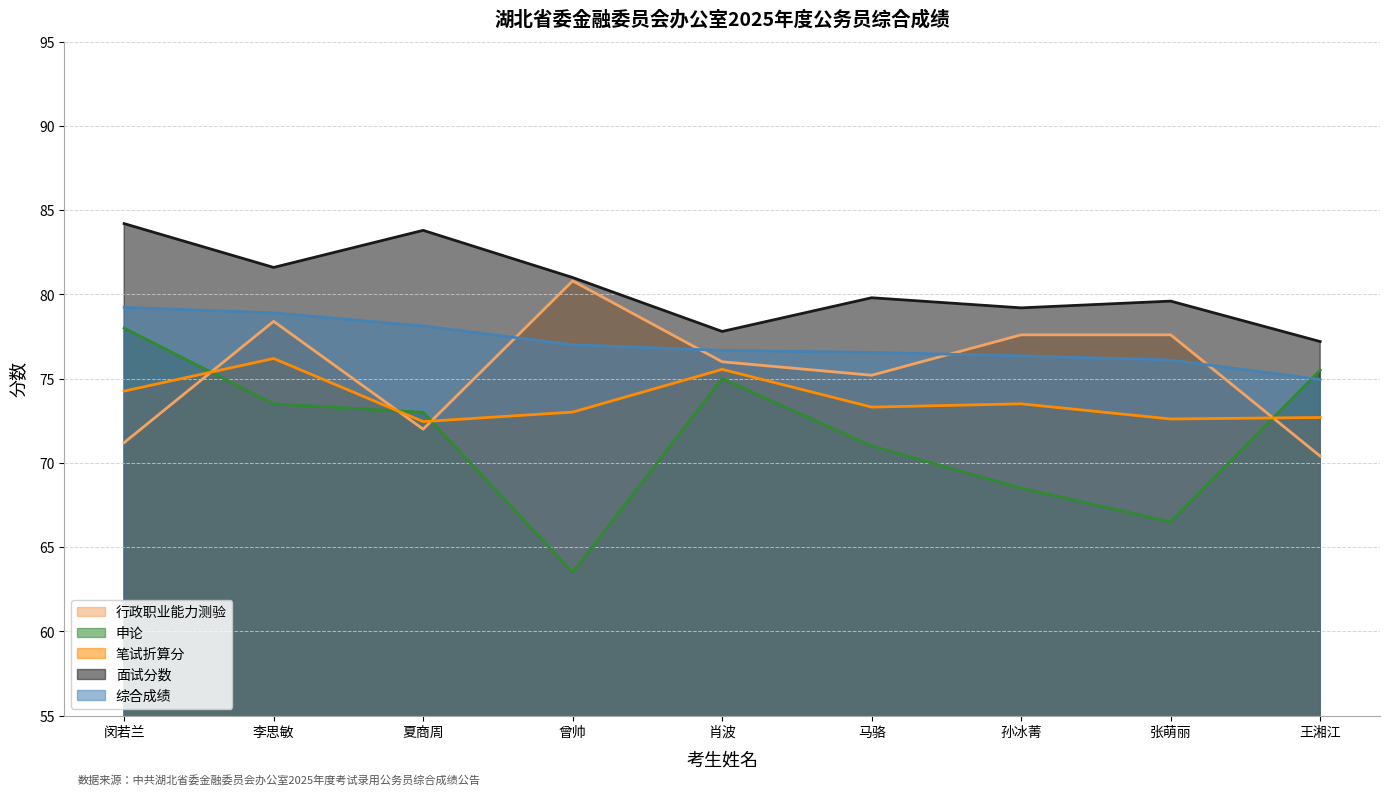

The 面试分数 series shows 122.6 at 肖波. True or false?

False